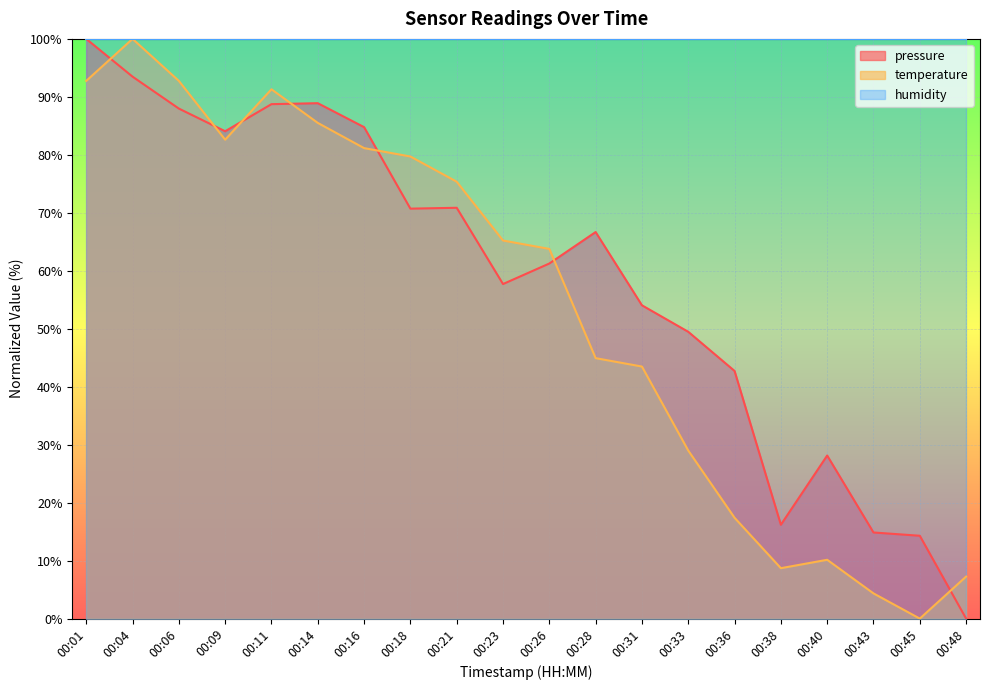

Between 00:11 and 00:31, which series saw the biggest shift?

temperature